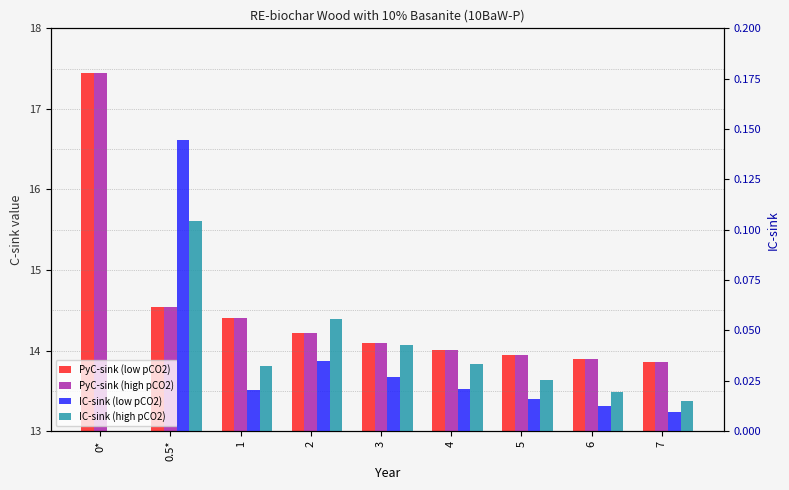

What is the approximate value of PyC-sink (high pCO2) at 4?

14.0